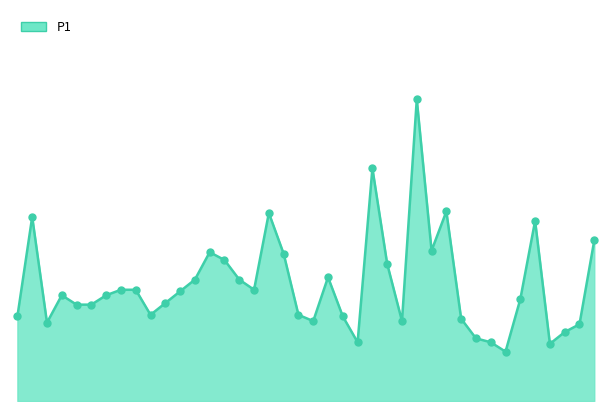

Does the chart have visible grid lines?

No